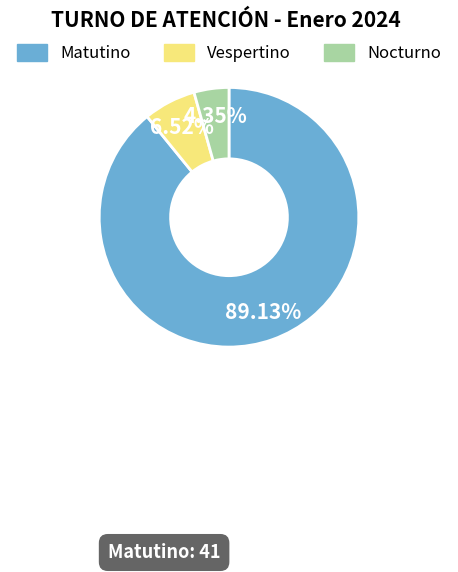

How many segments does this pie chart have?

3